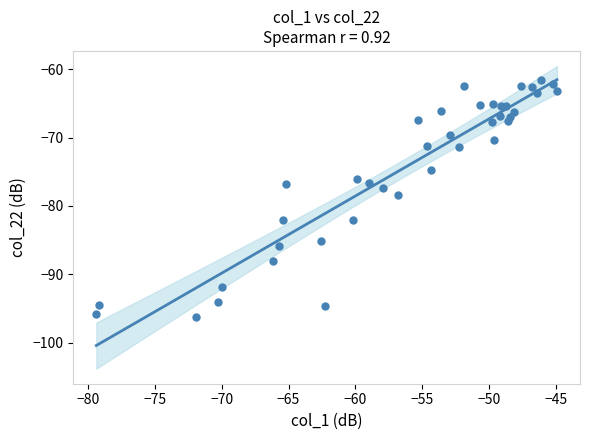

What is the range of Y values (max minus min)?

34.8